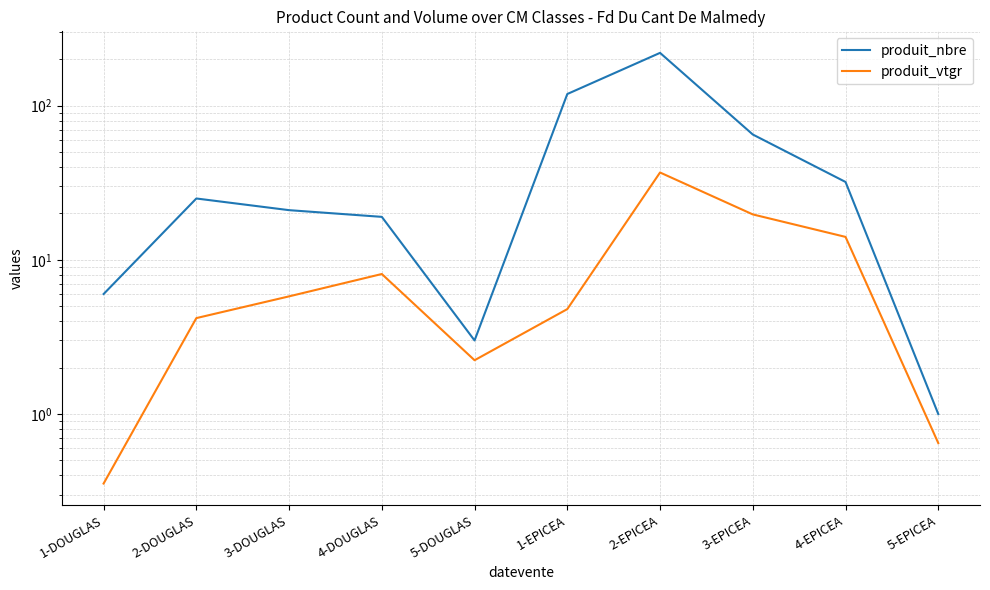

Is this an area chart (filled region under the line)?

No